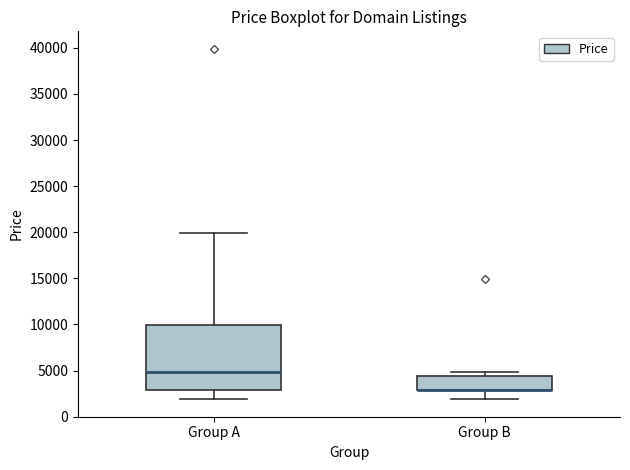

Reading left to right, read every box against the y-axis: the position of its median line, the range the box covers, and the ends of its whiskers. The values are not printed on the chart, so give them approximately, as read against the axis.

Group A: median 5000, box 3000 to 10000, whiskers 2000 to 20000
Group B: median 3000 (drawn on the box's lower edge), box 3000 to 4500, whiskers 2000 to 5000